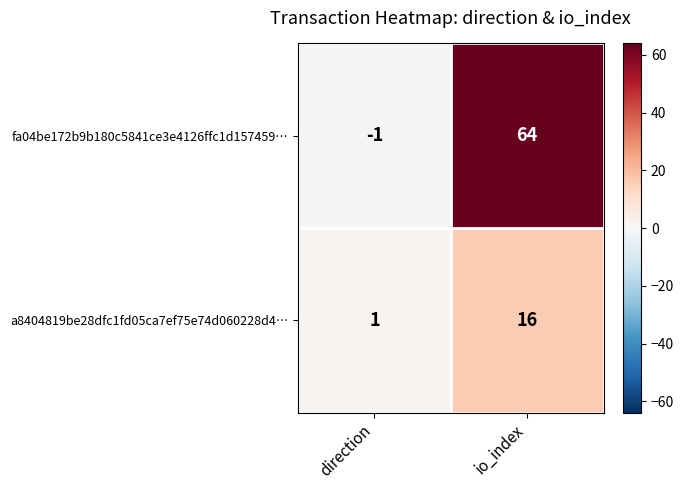

The value of fa04be172b9b180c5841ce3e4126ffc1d157459… at io_index is 64. True or false?

True